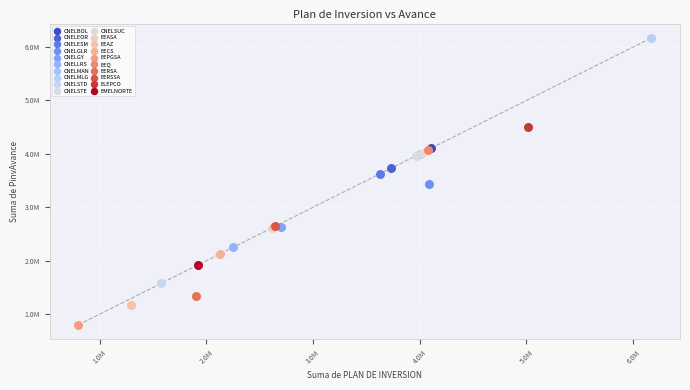

What are all the series names shown in the legend?

CNELBOL, CNELEOR, CNELESM, CNELGLR, CNELGY, CNELLRS, CNELMAN, CNELMLG, CNELSTD, CNELSTE, CNELSUC, EEASA, EEAZ, EECS, EEPGSA, EEQ, EERSA, EERSSA, ELEPCO, EMELNORTE